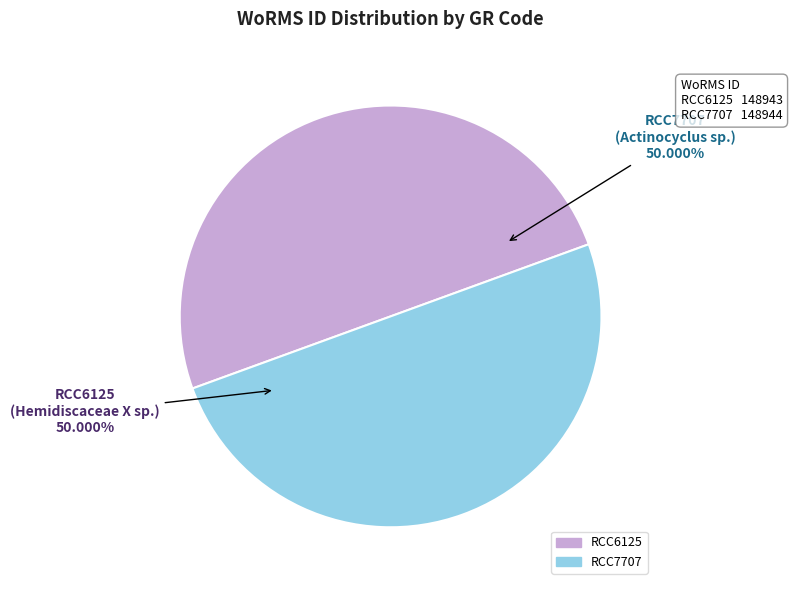

What is the ratio of the value at RCC7707 to the value at RCC6125?

1.0